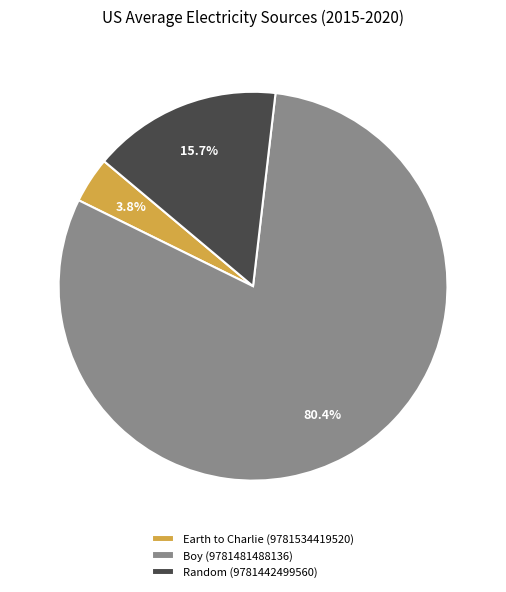

How many slices are in this pie chart?

3